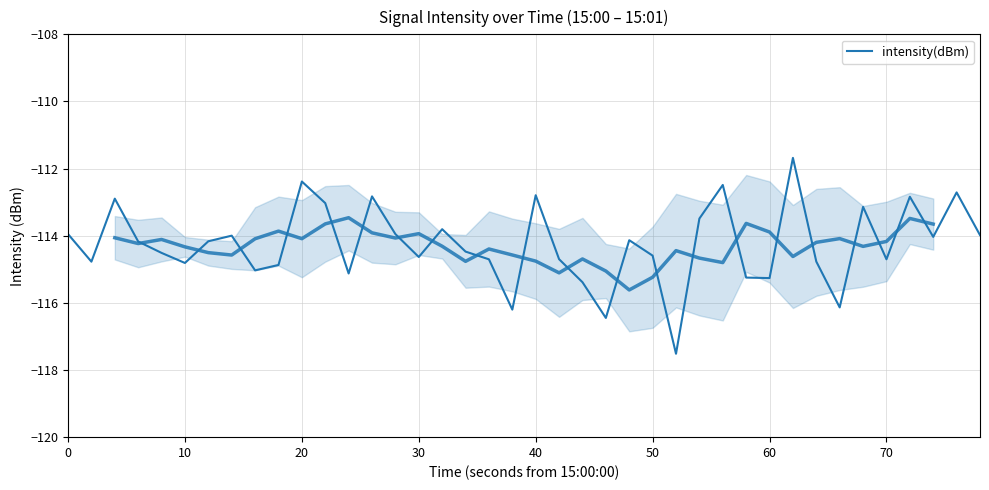

What is the value of the 8th point from the left?

-114.0